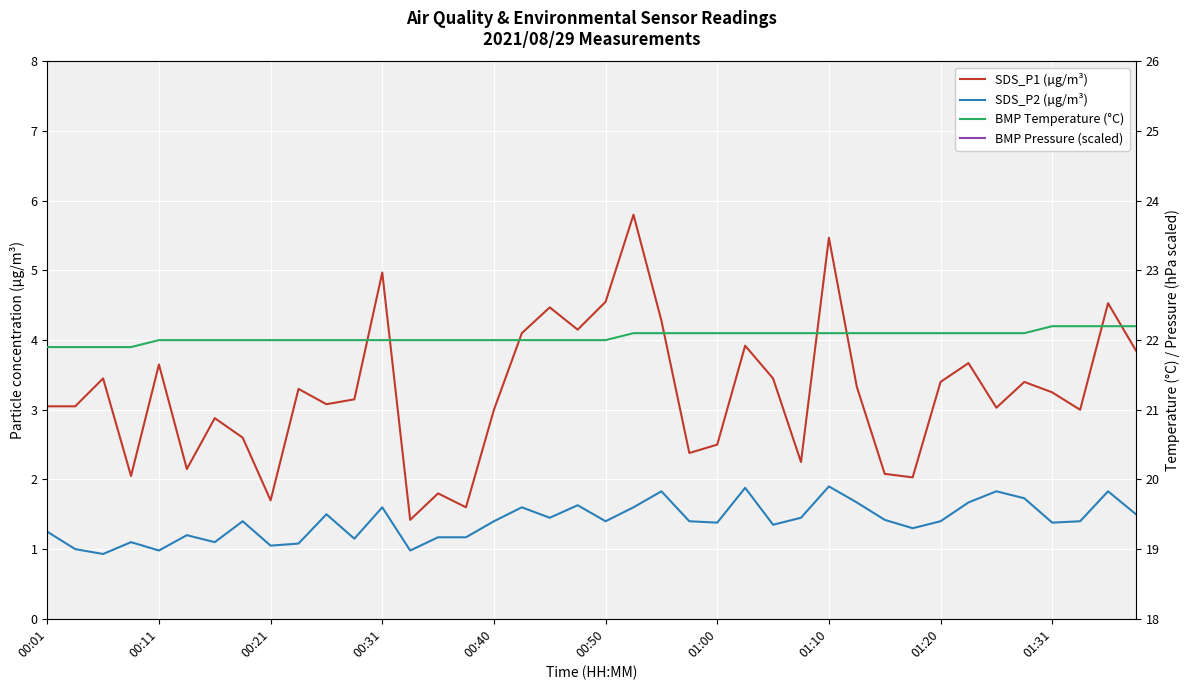

Rank the categories by BMP Pressure (scaled) value from lowest to highest.

37, 36, 33, 39, 31, 18, 34, 38, 19, 32, 35, 20, 30, 17, 21, 25, 29, 15, 16, 22, 23, 24, 12, 14, 28, 27, 26, 01:31, 11, 13, 10, 01:20, 00:50, 01:10, 00:31, 01:00, 00:40, 00:21, 00:01, 00:11